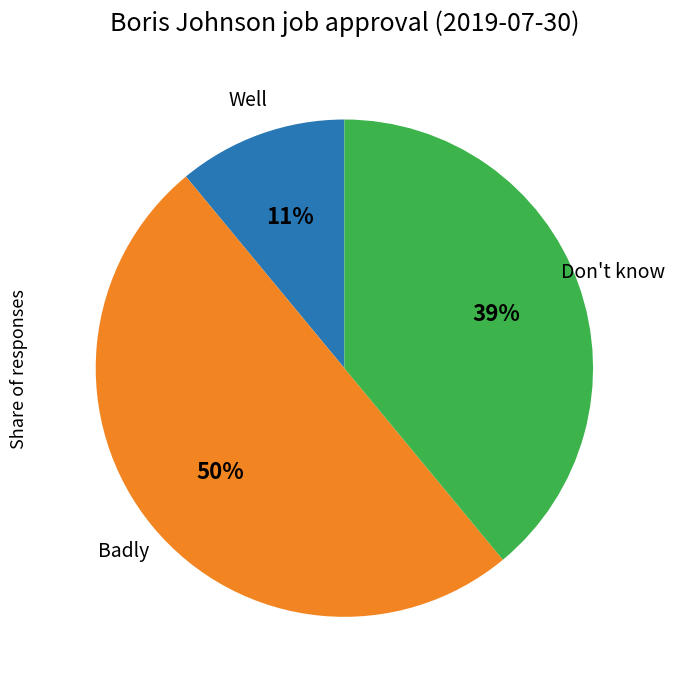

To the nearest percent, what is the difference between the largest and smallest slice percentages?

39%